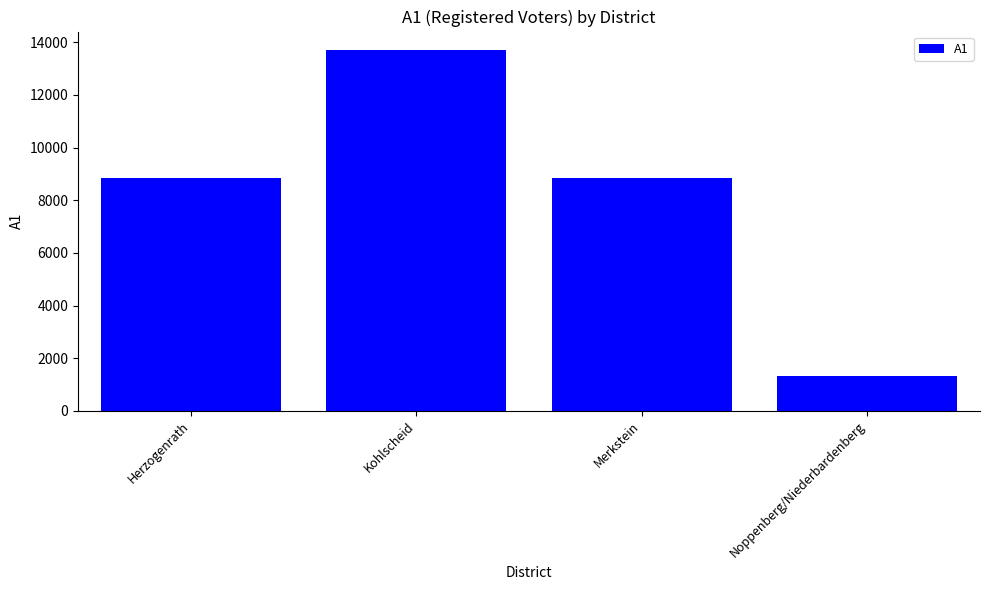

The chart shows a value of 13723 at Kohlscheid. True or false?

True